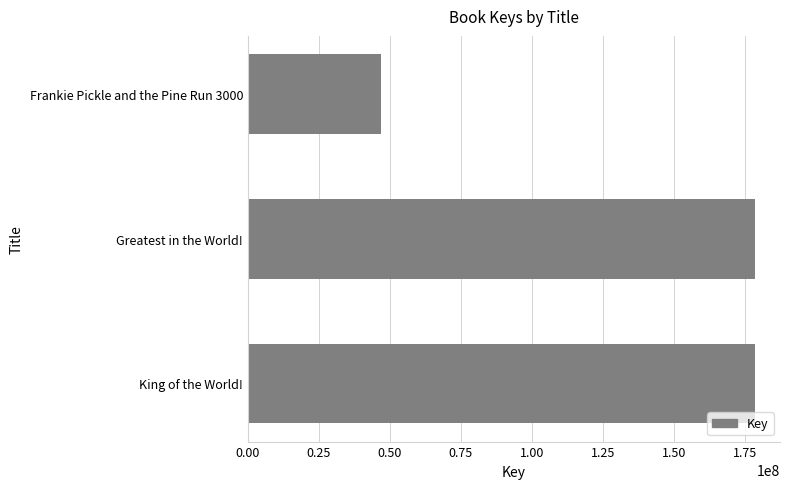

Between Frankie Pickle and the Pine Run 3000 and King of the World!, which is larger?

King of the World!